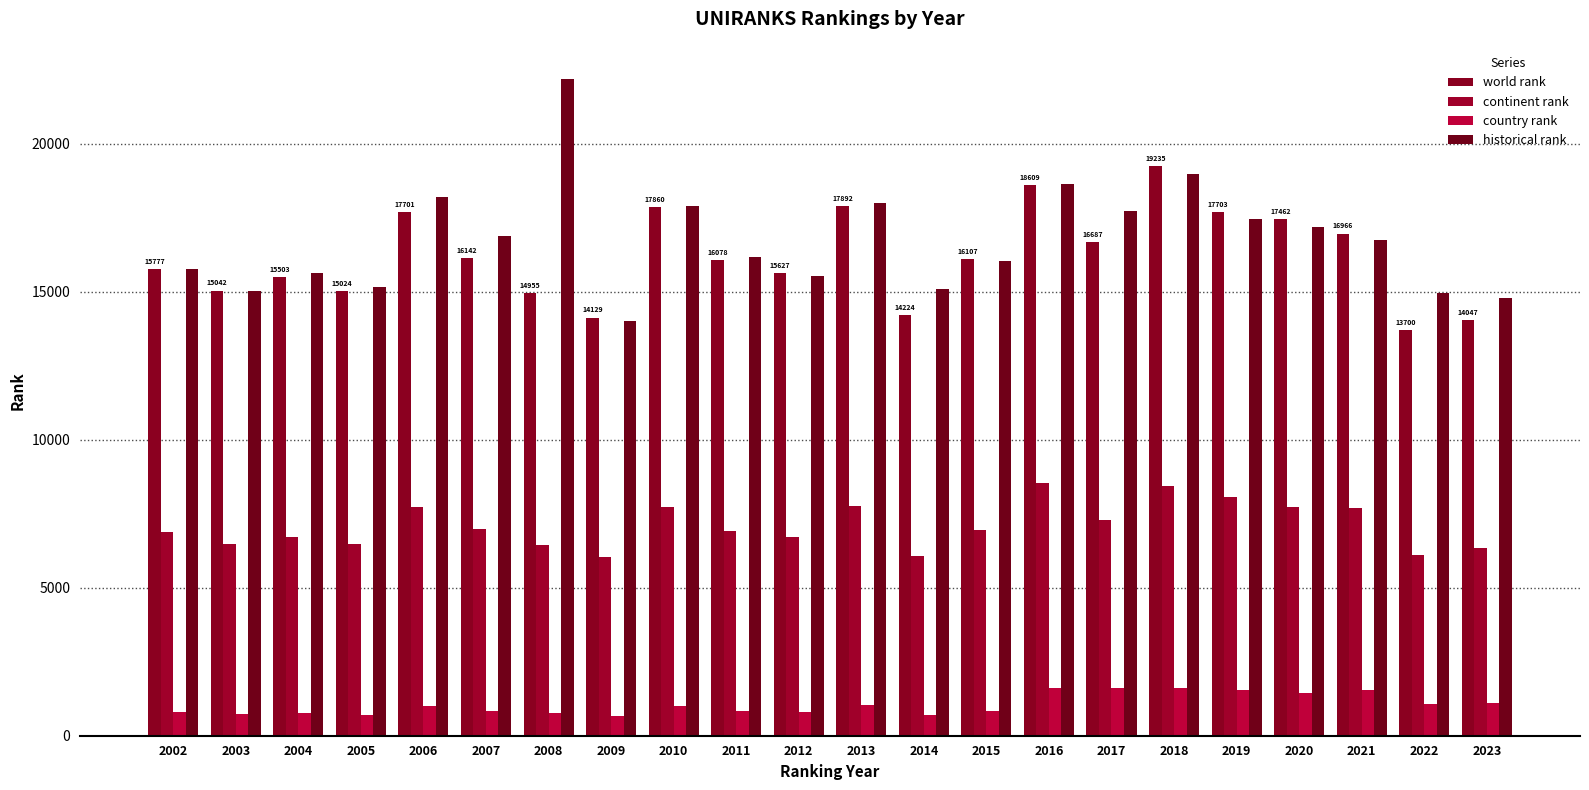

At which label does historical rank reach its minimum?

2009